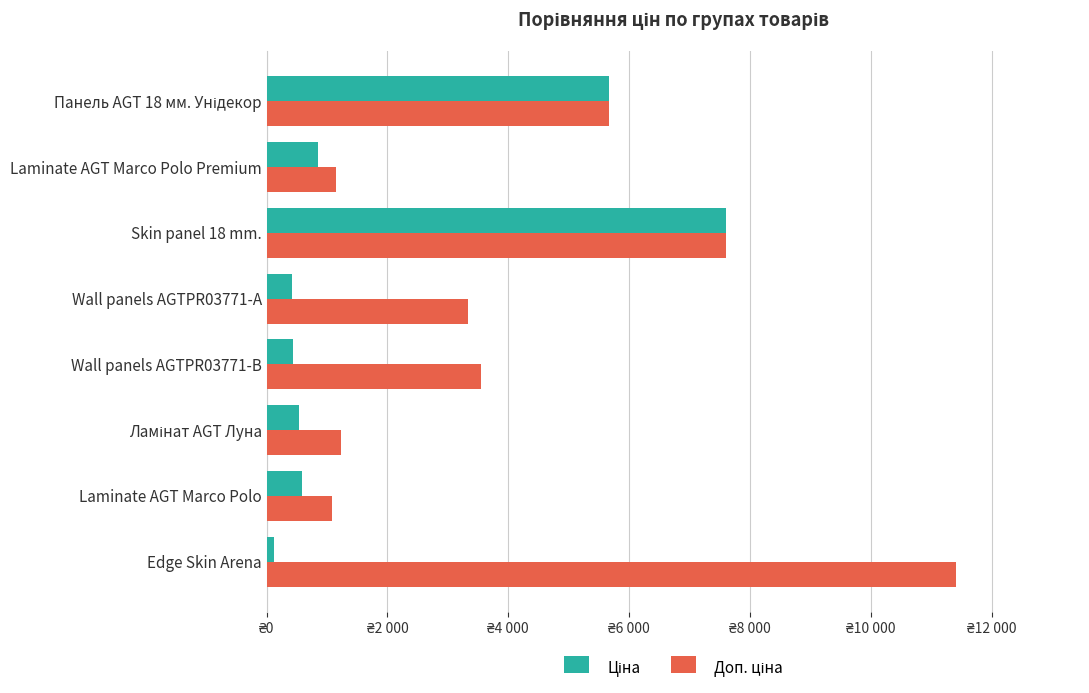

What is the difference between the maximum and minimum values in the Ціна series?

7482.4